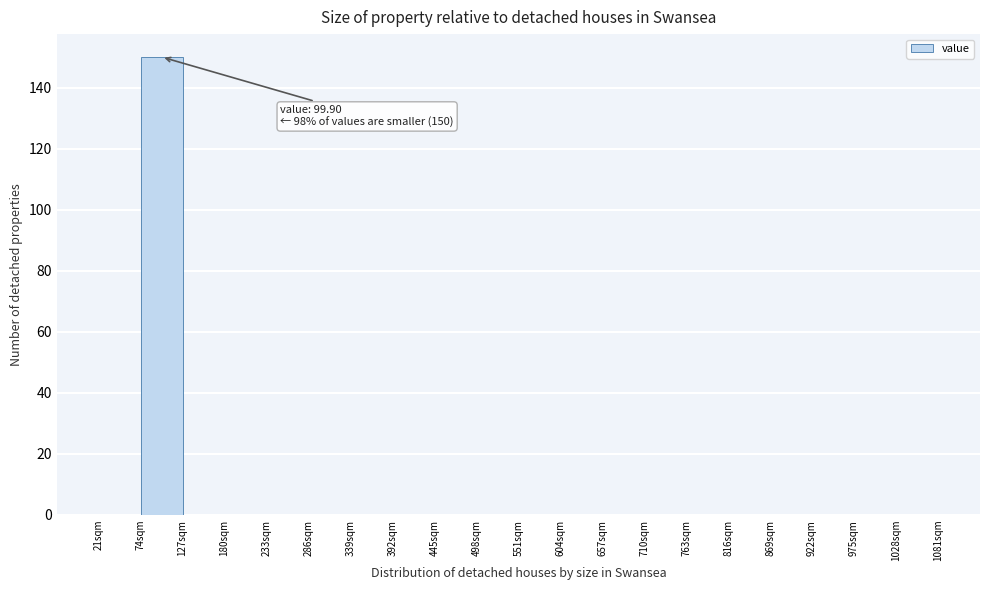

Over which range of the x-axis is the bar tallest?

74 to 127